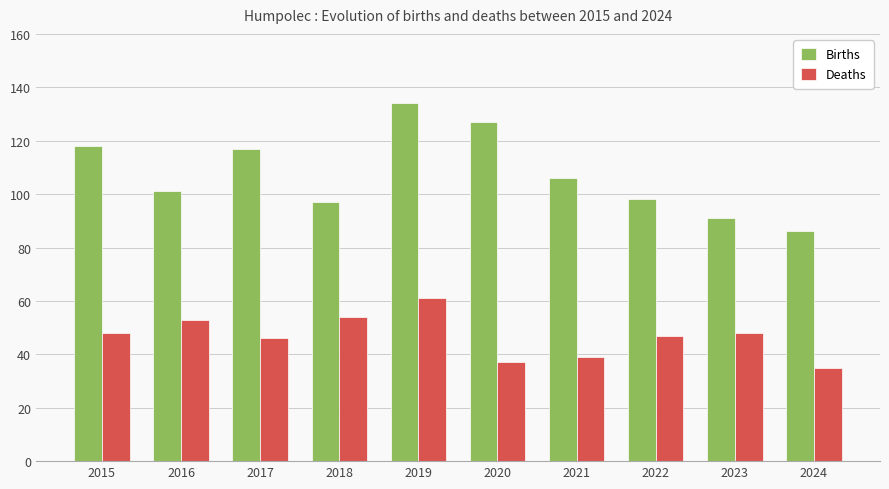

What is the average value of the Deaths series?

47